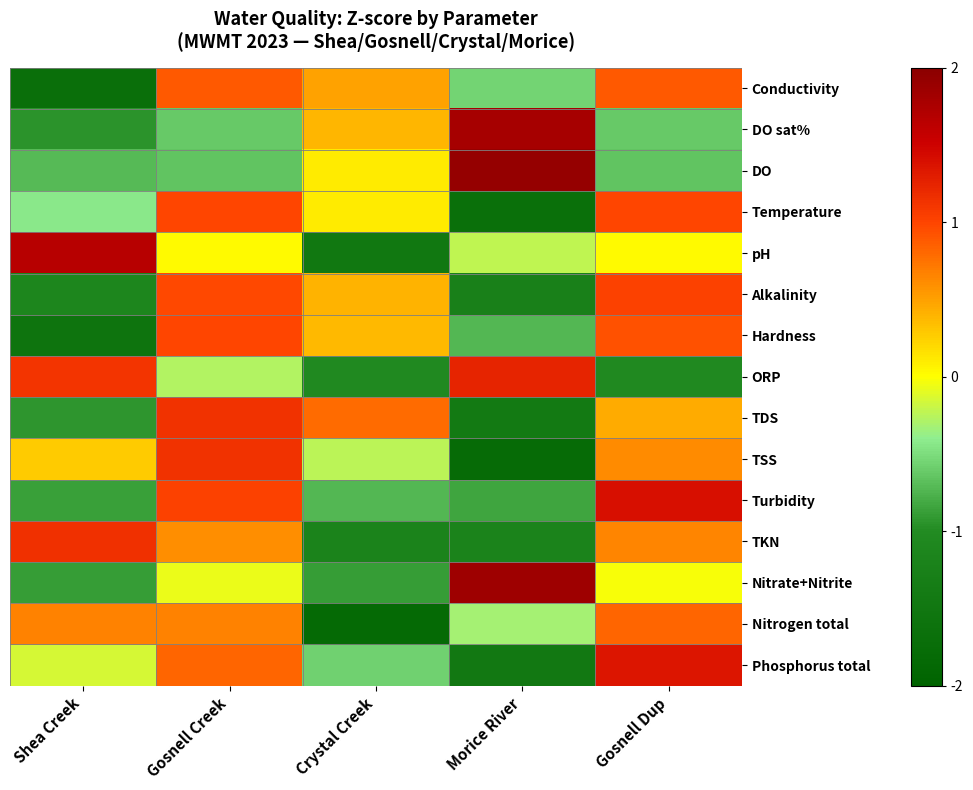

Which has a higher value, Shea Creek or Crystal Creek?

Crystal Creek